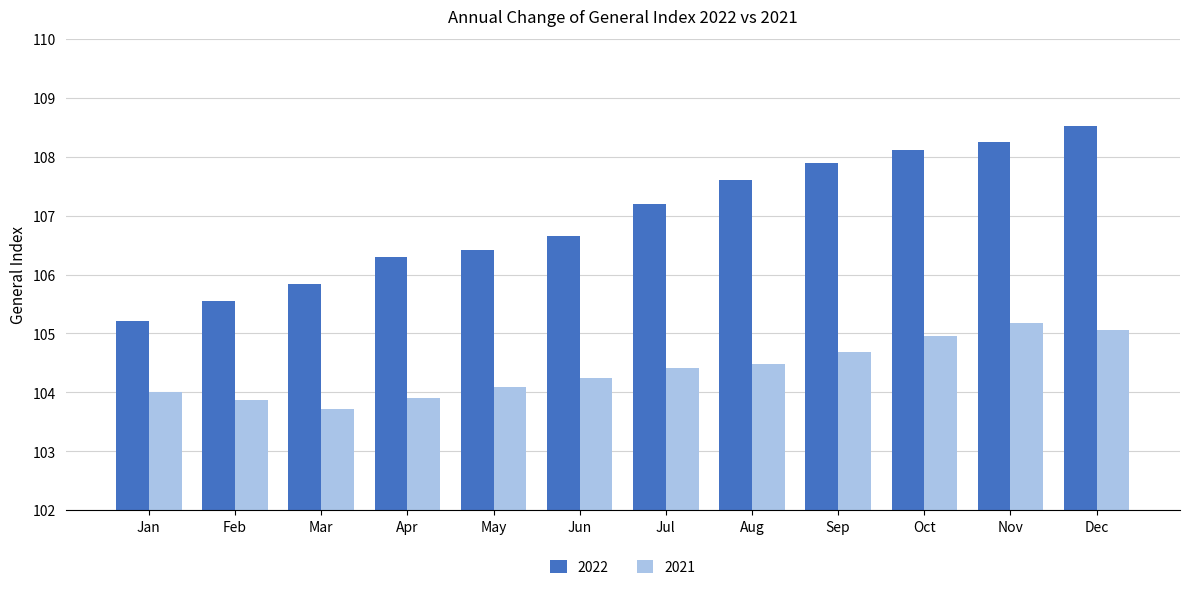

What is the difference between the maximum and minimum values in the 2022 series?

3.3